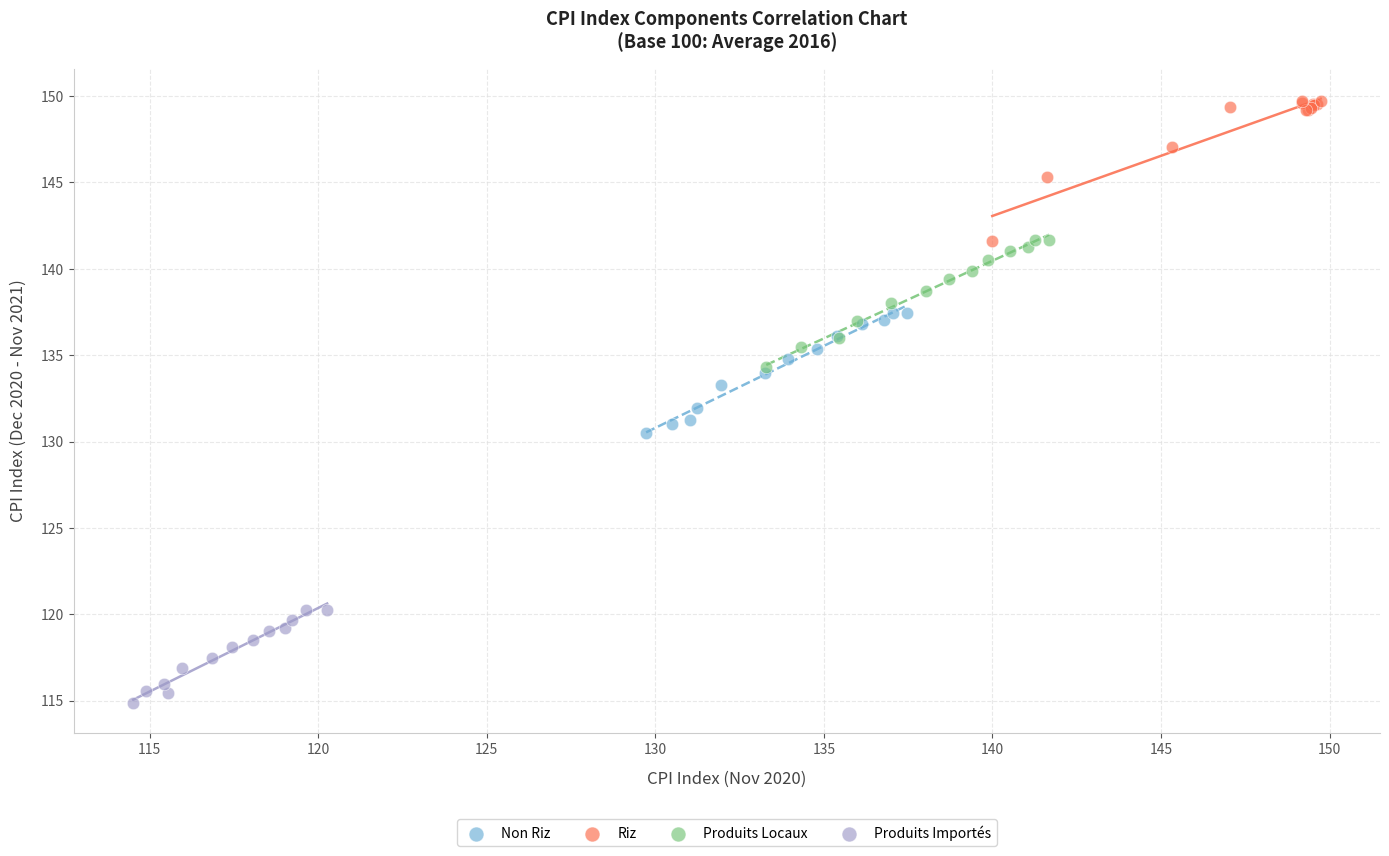

Which series reaches the maximum Y coordinate?

Riz